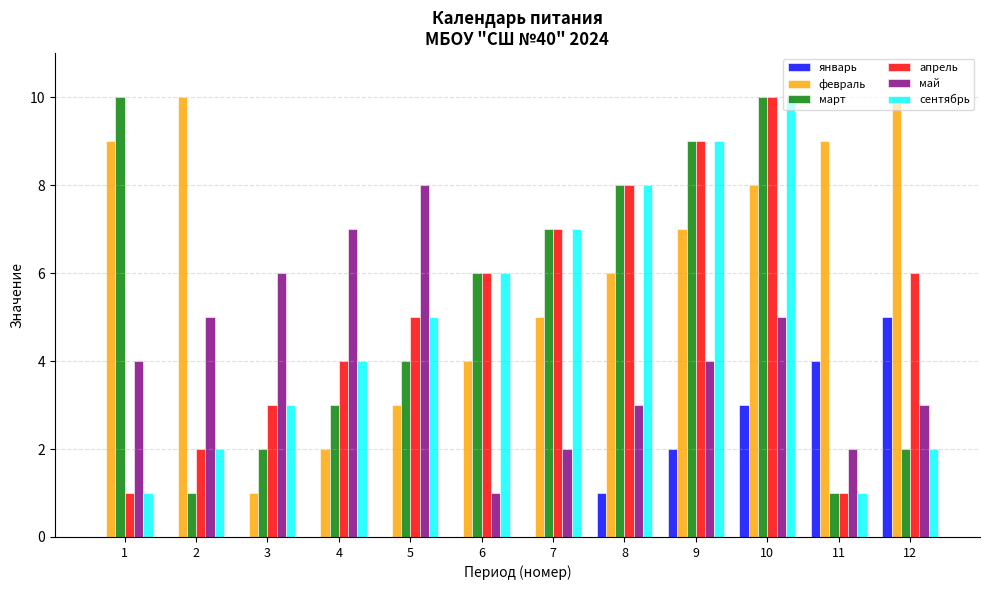

What is the sum of all март values?

63